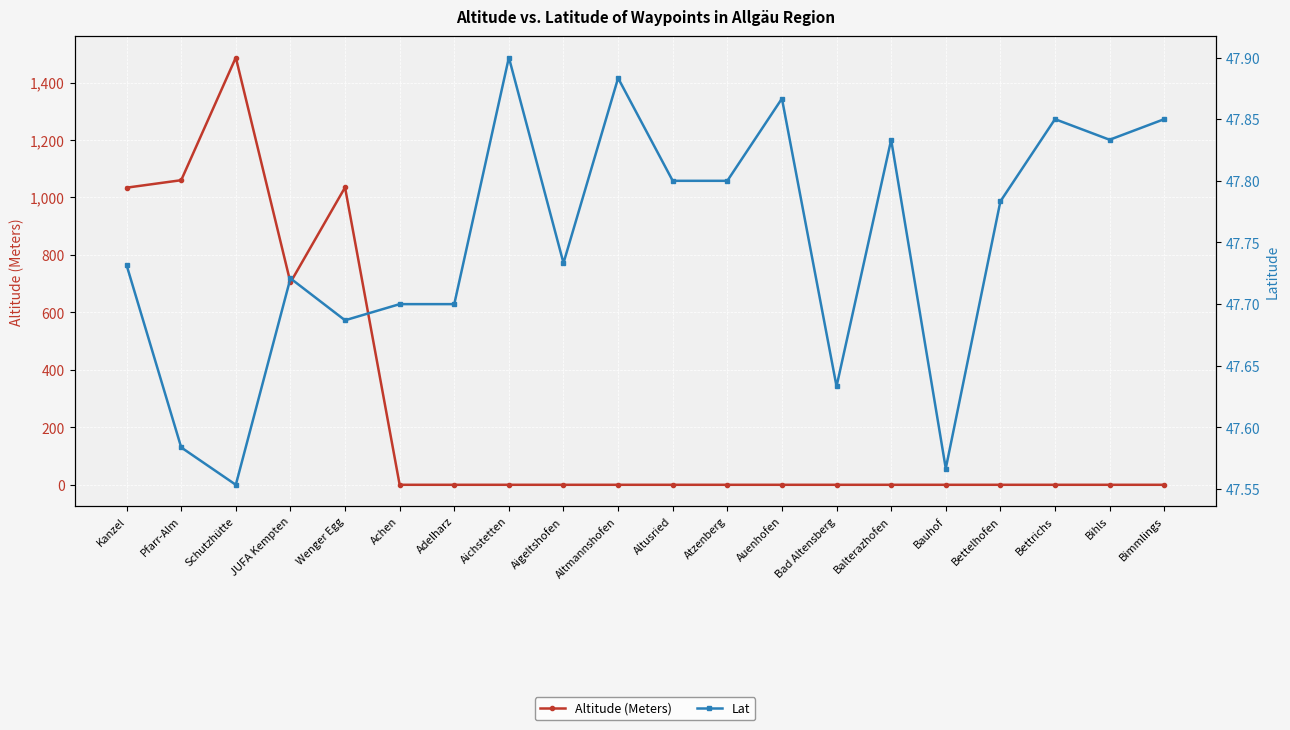

Between Pfarr-Alm and Bauhof, which is larger?

Pfarr-Alm